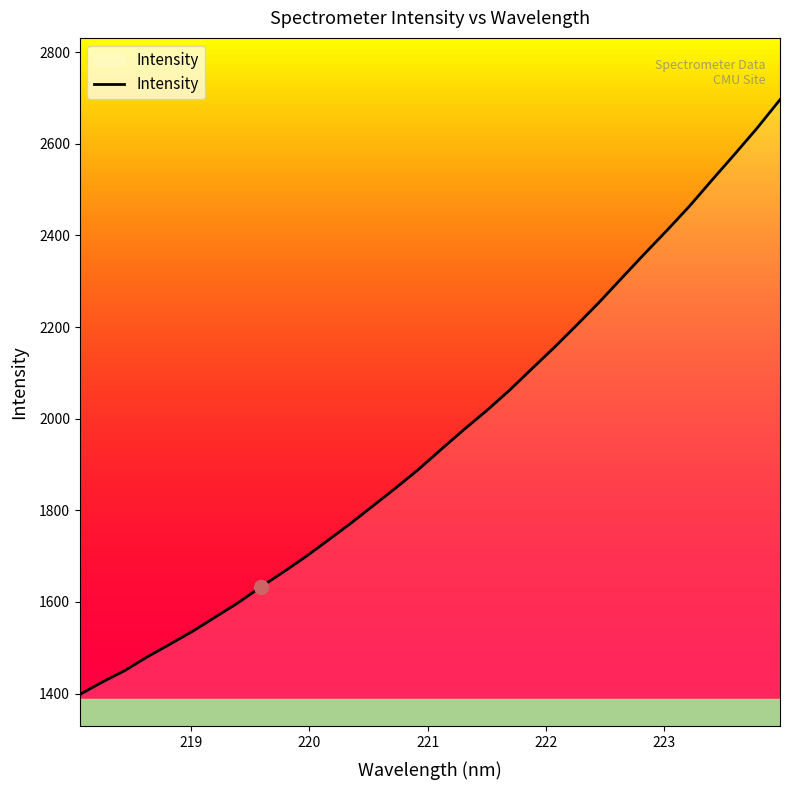

What is the sum of all values?

62704.1